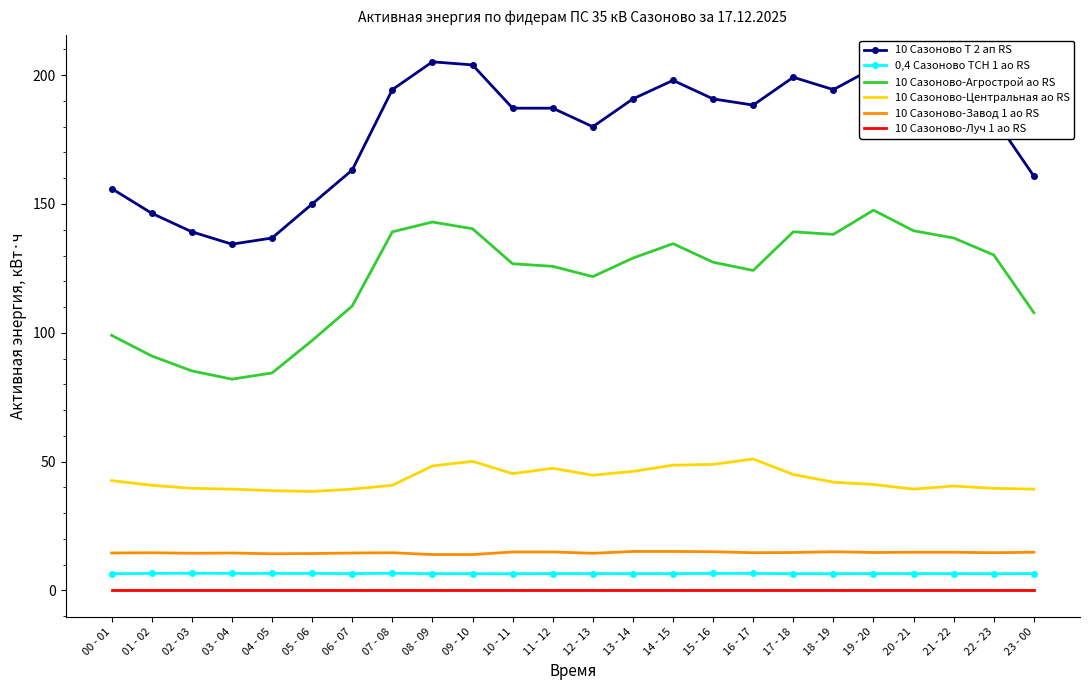

What position from the left is 19 - 20?

20